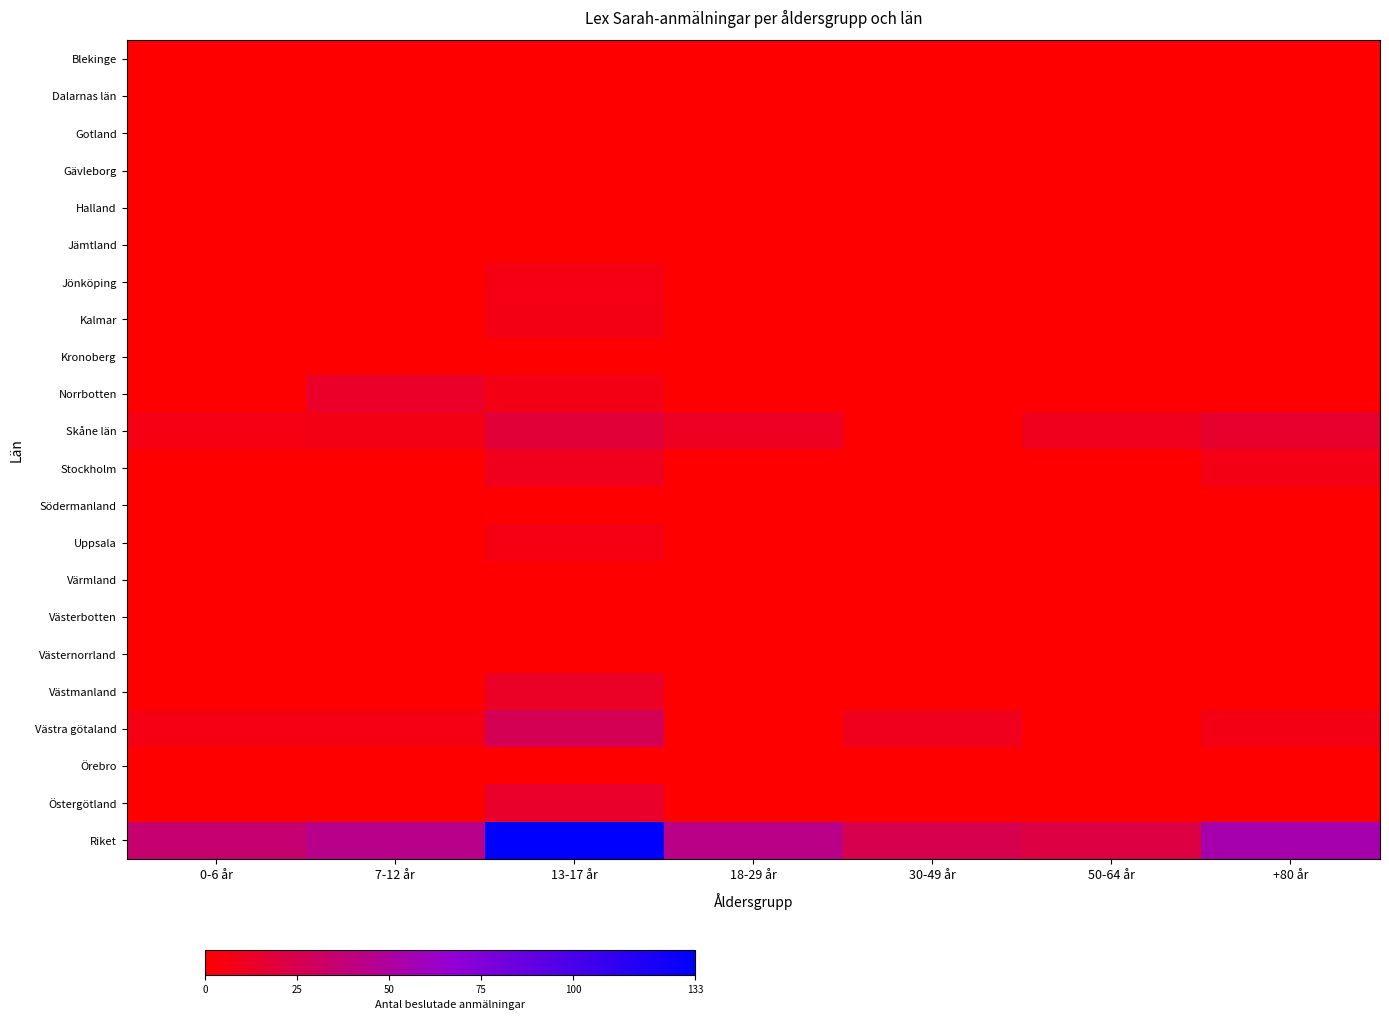

Which has a higher value, 0-6 år or 50-64 år?

0-6 år